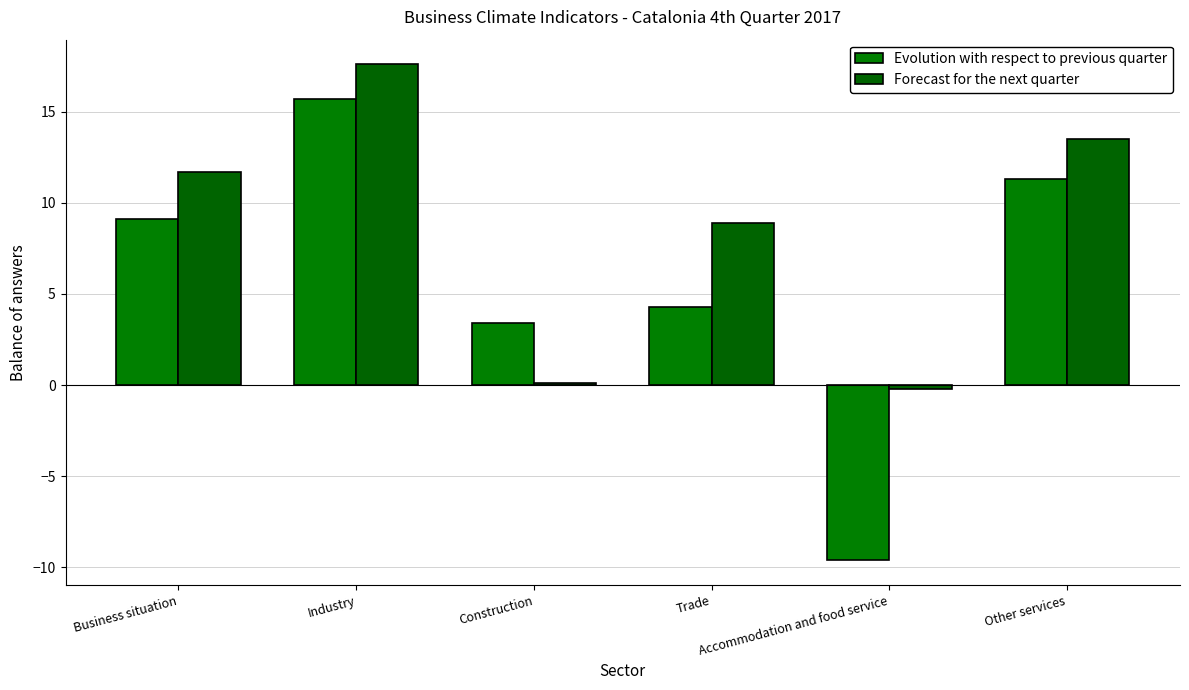

How many groups of bars are there?

6